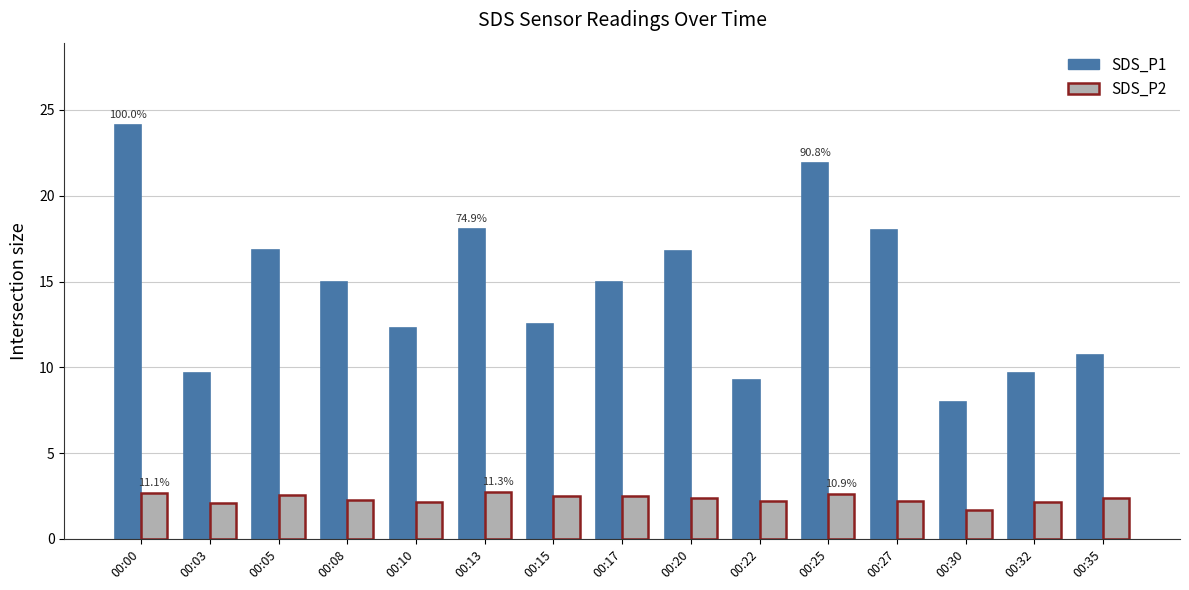

At which category is the sum across all series the highest?

00:00